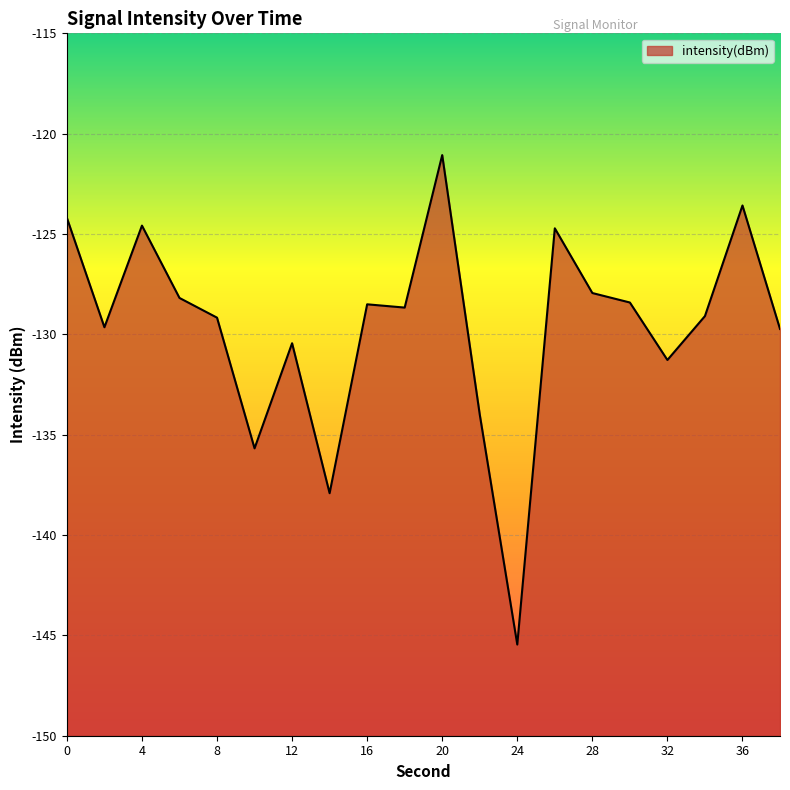

What is the sum of all values?

-2592.2